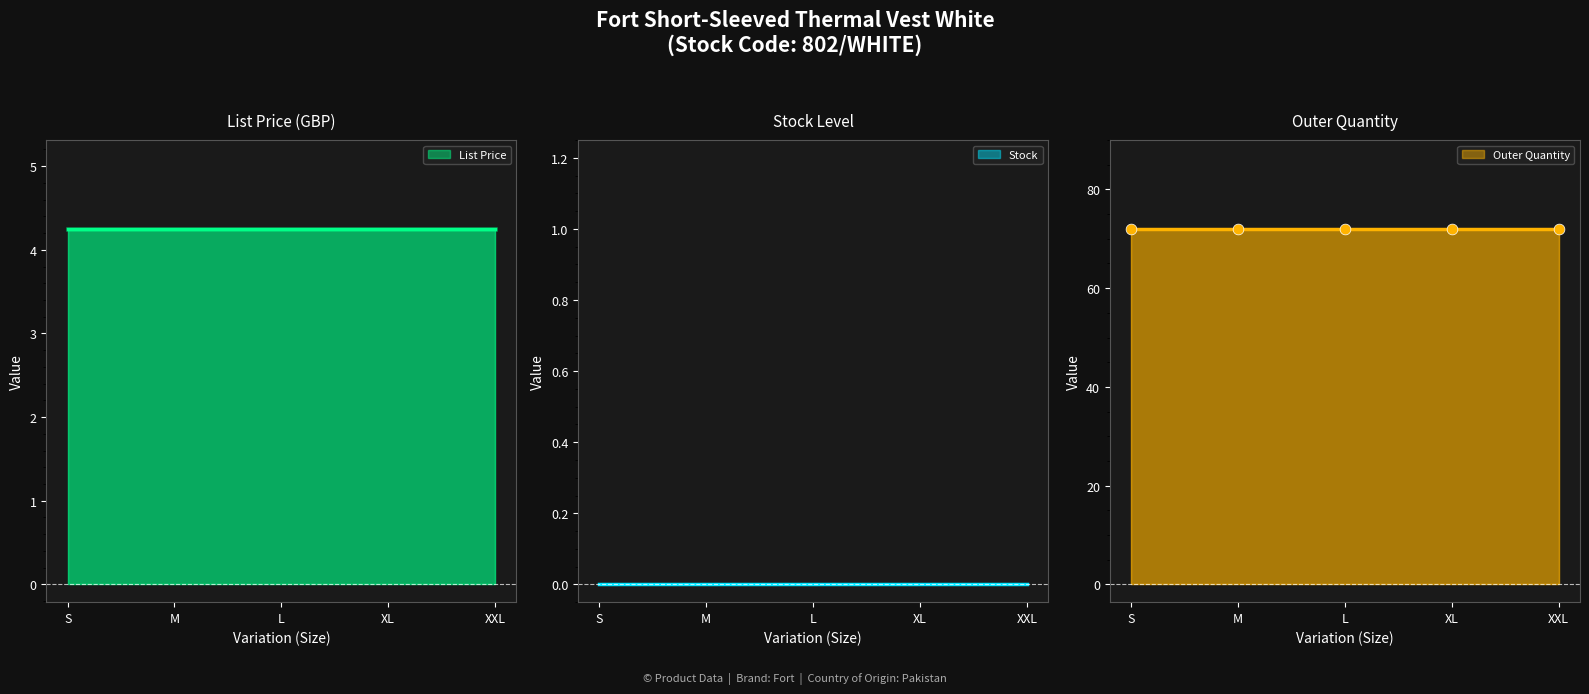

Which series contains the lowest Y value?

Stock